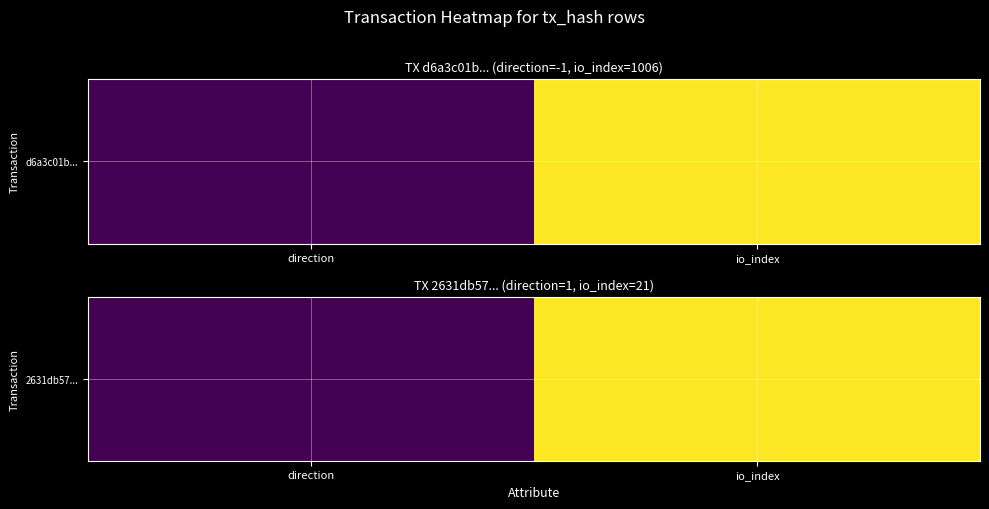

Rank the categories by value from lowest to highest.

direction, io_index